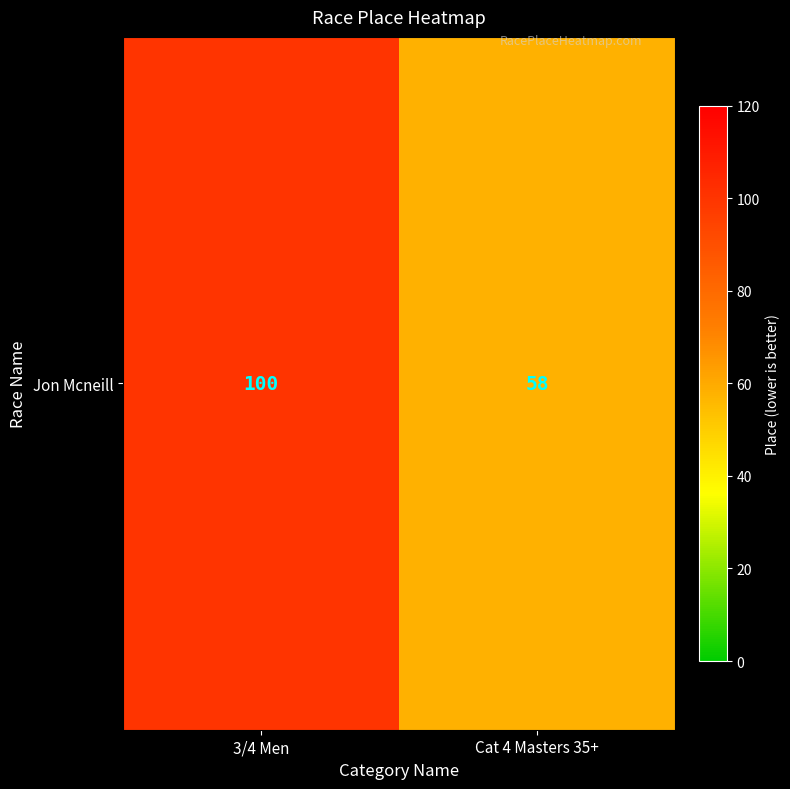

What is the average value?

79